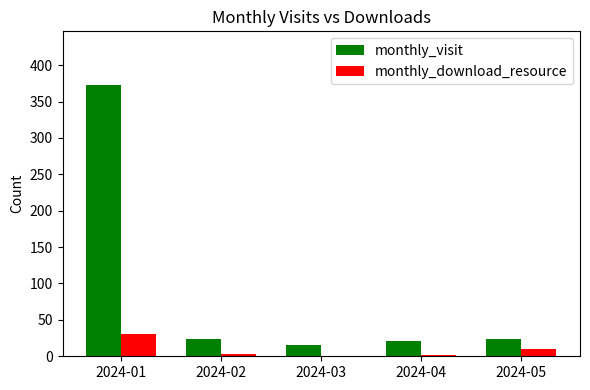

What is the sum of all monthly_download_resource values?

46